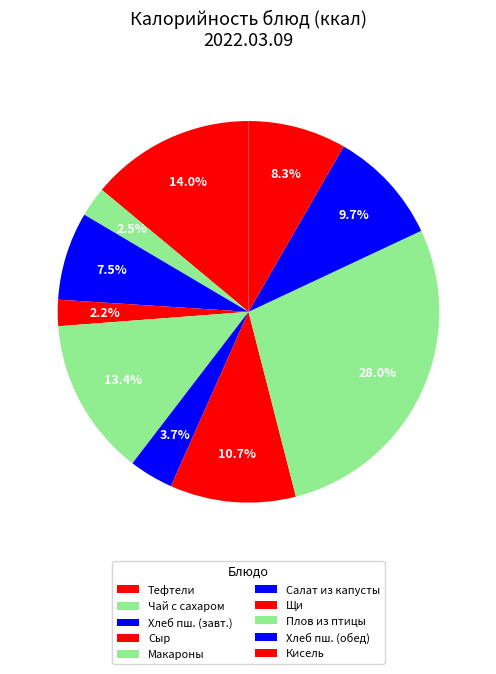

Rank the categories by value from lowest to highest.

Сыр порциями, Чай с сахаром, Салат из свежей капусты, Хлеб пшеничный (завтрак), Кисель плодово-ягодный, Хлеб пшеничный (обед), Щи из свежей капусты с картофелем, Макаронные изделия отварные, Тефтели из говядины с том соусом, Плов из отварной птицы